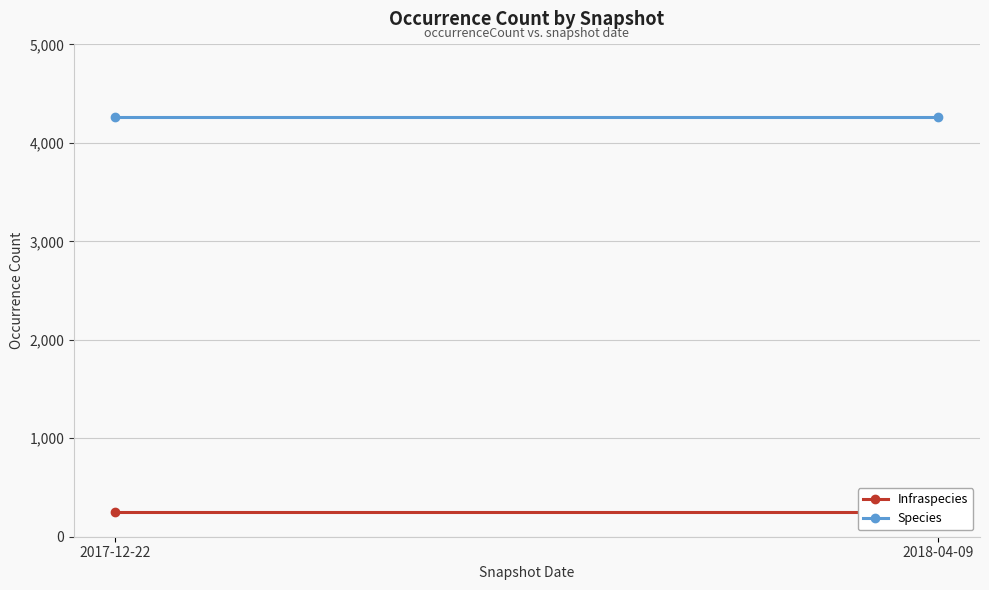

How many lines are shown in the chart?

2